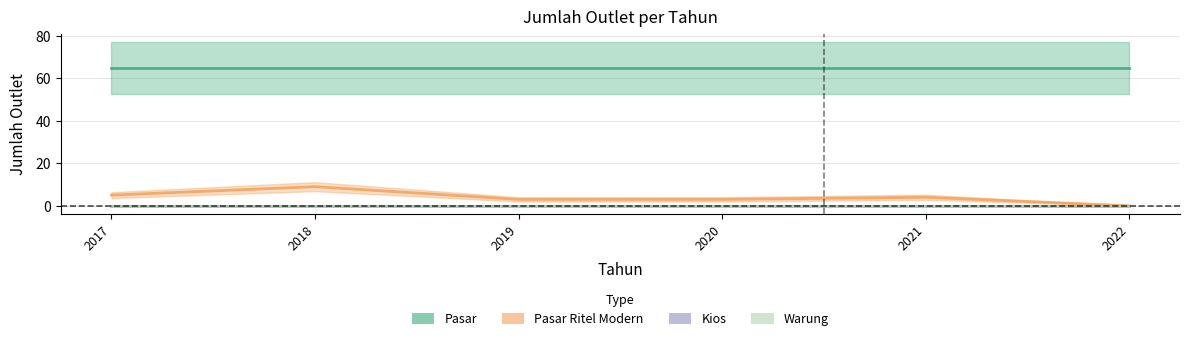

Reading left to right, what are all the values shown in this chart?

Pasar: 65	65	65	65	65	65
Pasar Ritel Modern: 5	9	3	3	4	0
Kios: 0	0	0	0	0	0
Warung: 0	0	0	0	0	0